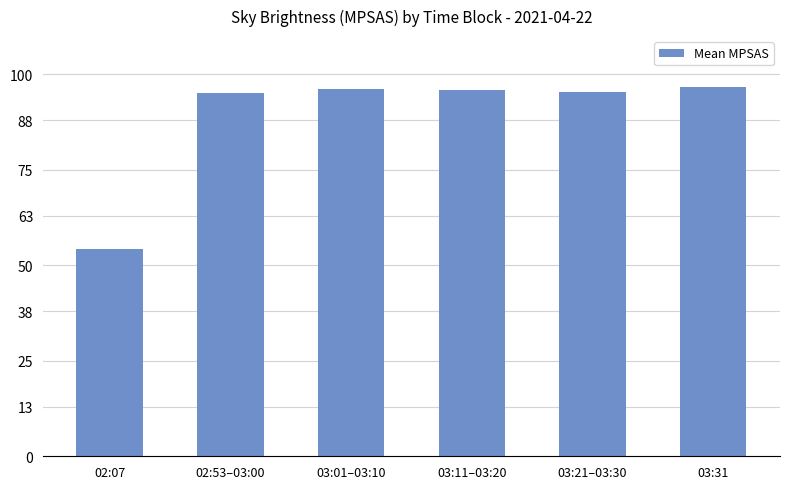

What is the minimum value shown in the chart?

54.4